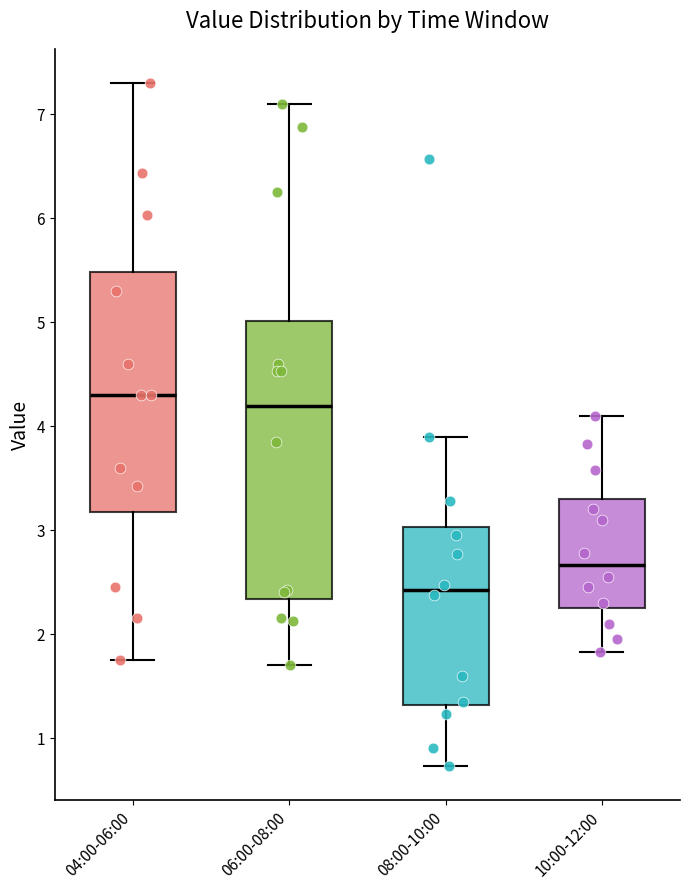

Where does the upper whisker of the box for 04:00-06:00 end on the y-axis? The values are not printed on the chart, so give them approximately, as read against the axis.

7.3